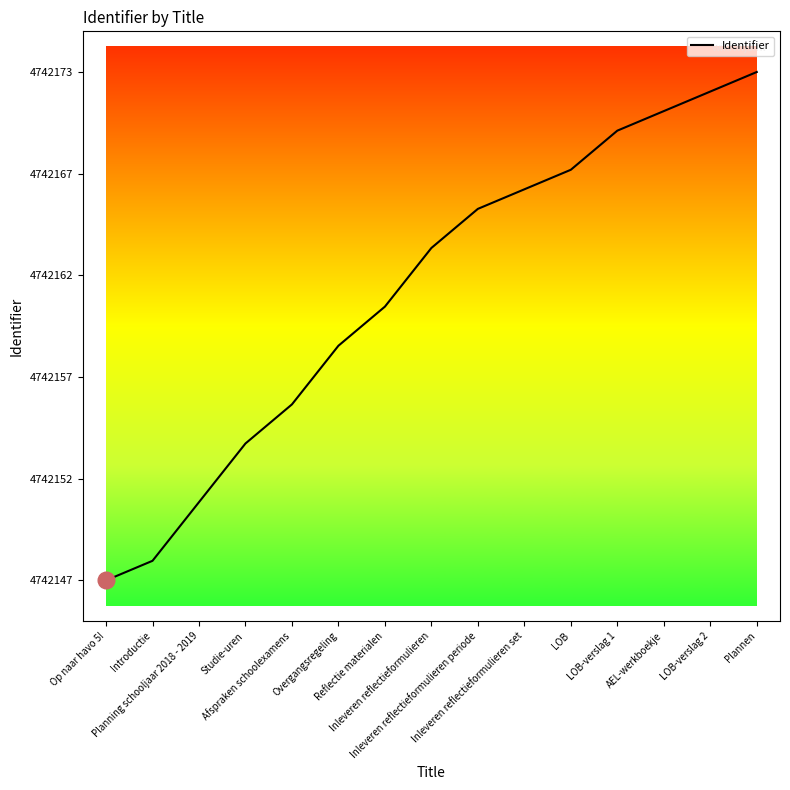

Does the chart display data point markers on the line(s)?

No